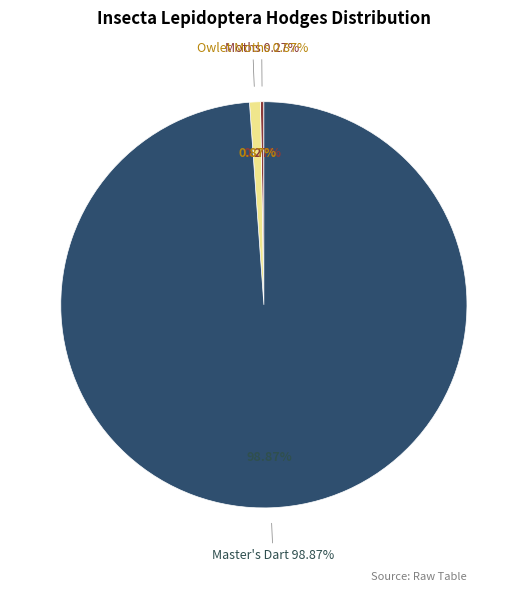

The Moths slice represents 0% of the pie. True or false?

True